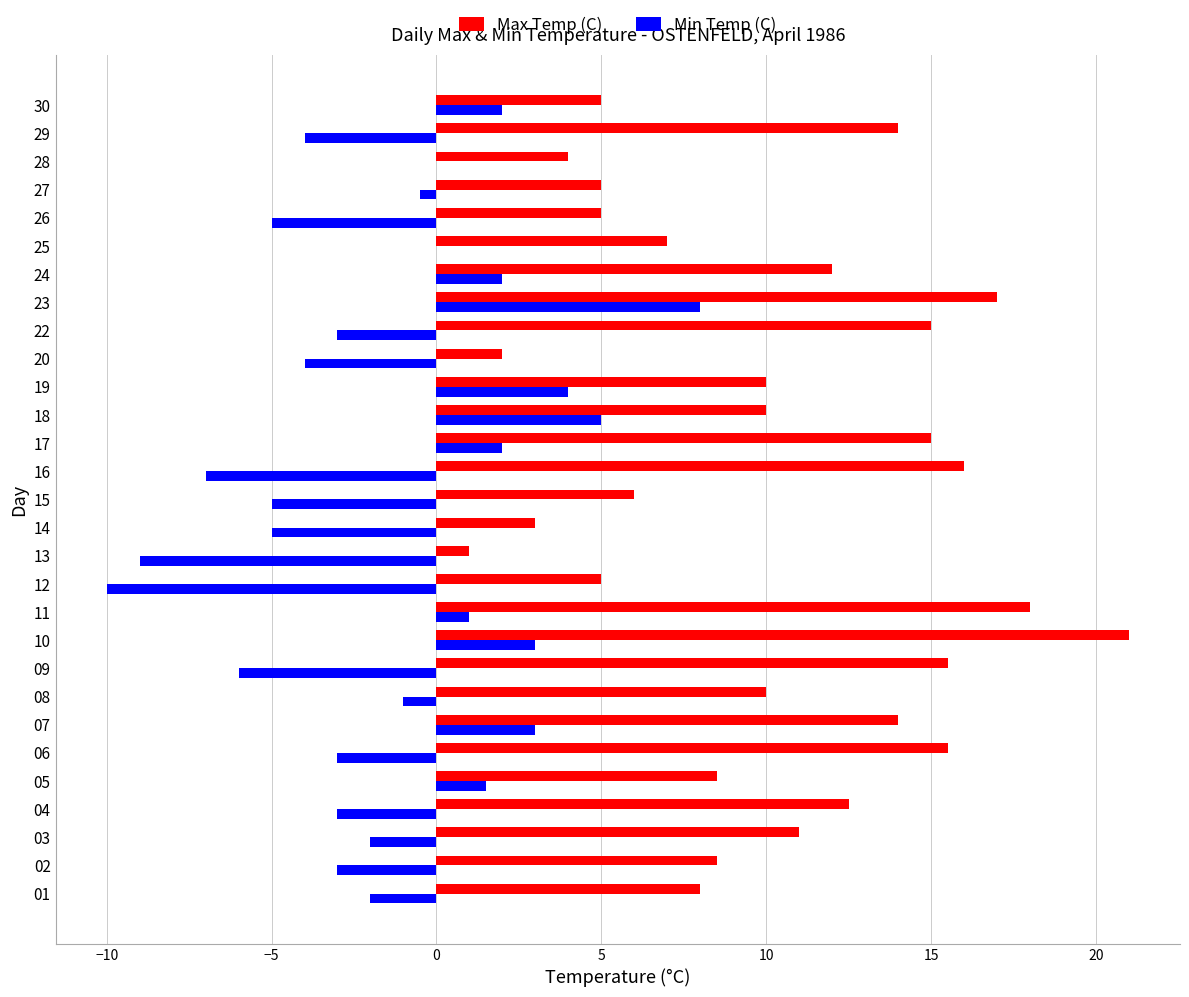

What are all the series names shown in the legend?

Max Temp (C), Min Temp (C)